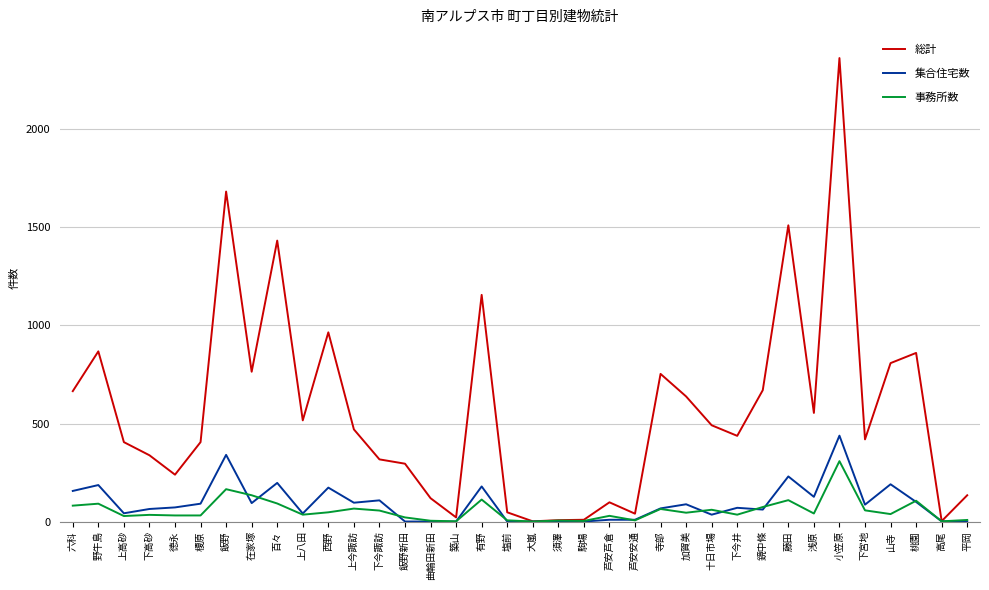

What is the spread (max minus min) of values at 大嵐?

1